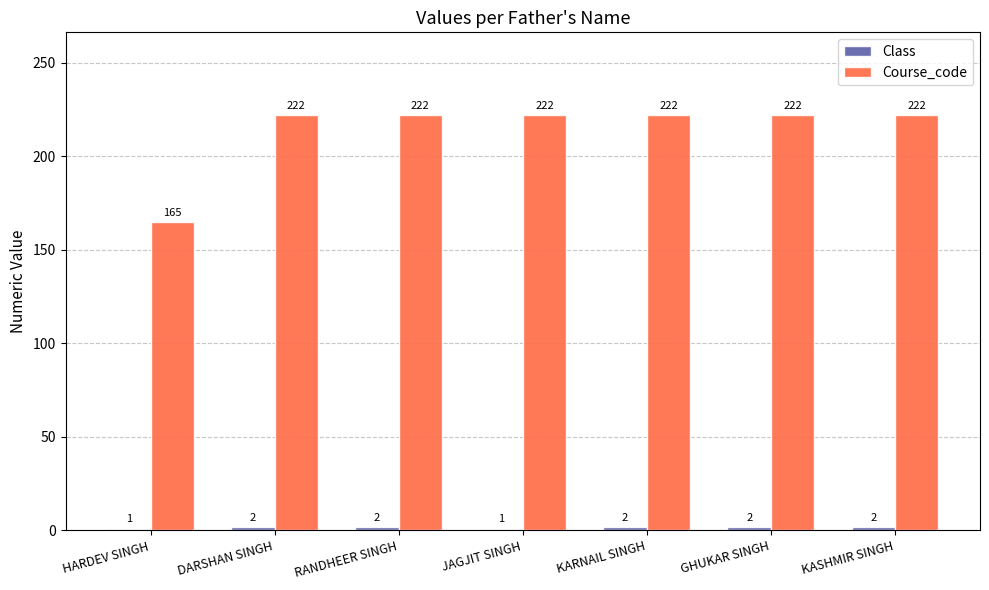

How many values in the Course_code series are below 222?

1